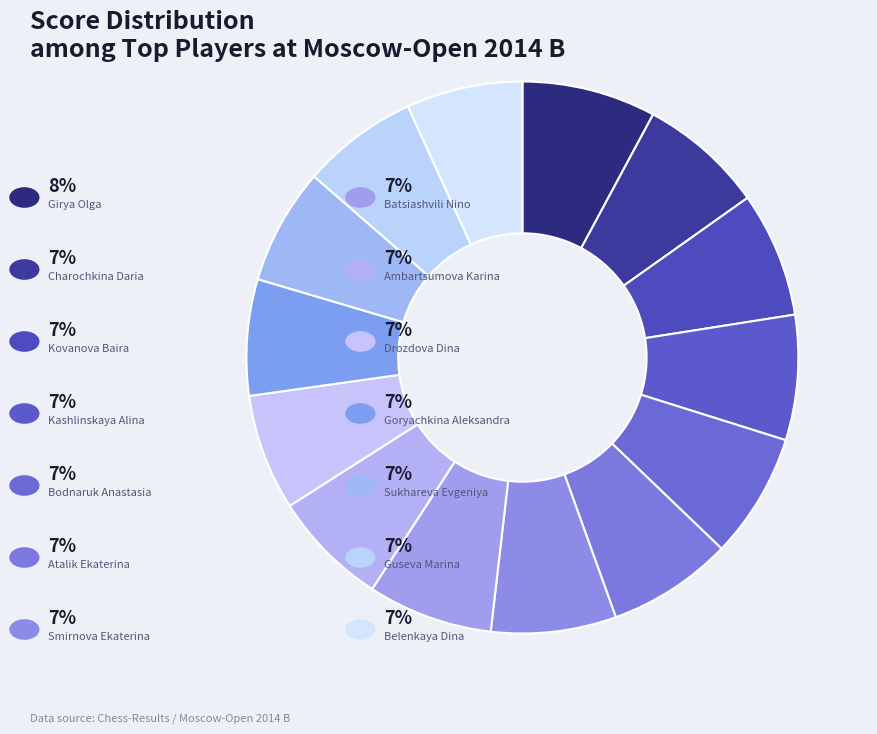

Rank the categories by value from highest to lowest.

Girya Olga, Charochkina Daria, Kovanova Baira, Kashlinskaya Alina, Bodnaruk Anastasia, Atalik Ekaterina, Smirnova Ekaterina, Batsiashvili Nino, Ambartsumova Karina, Drozdova Dina, Goryachkina Aleksandra, Sukhareva Evgeniya, Guseva Marina, Belenkaya Dina